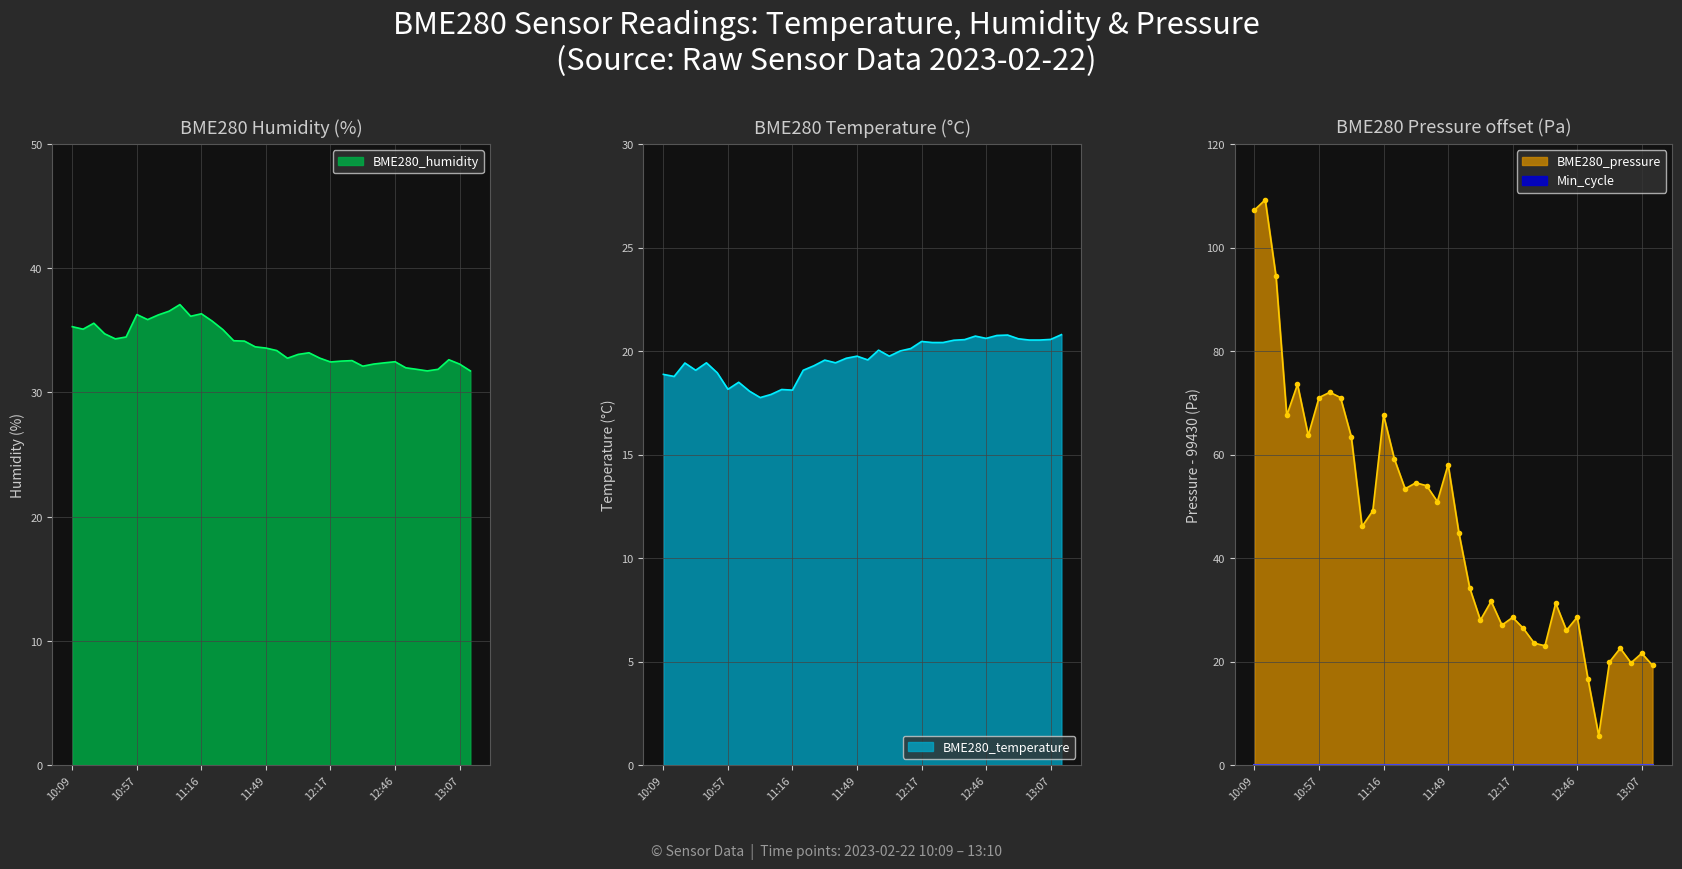

Which series has the largest range (max minus min)?

BME280_pressure